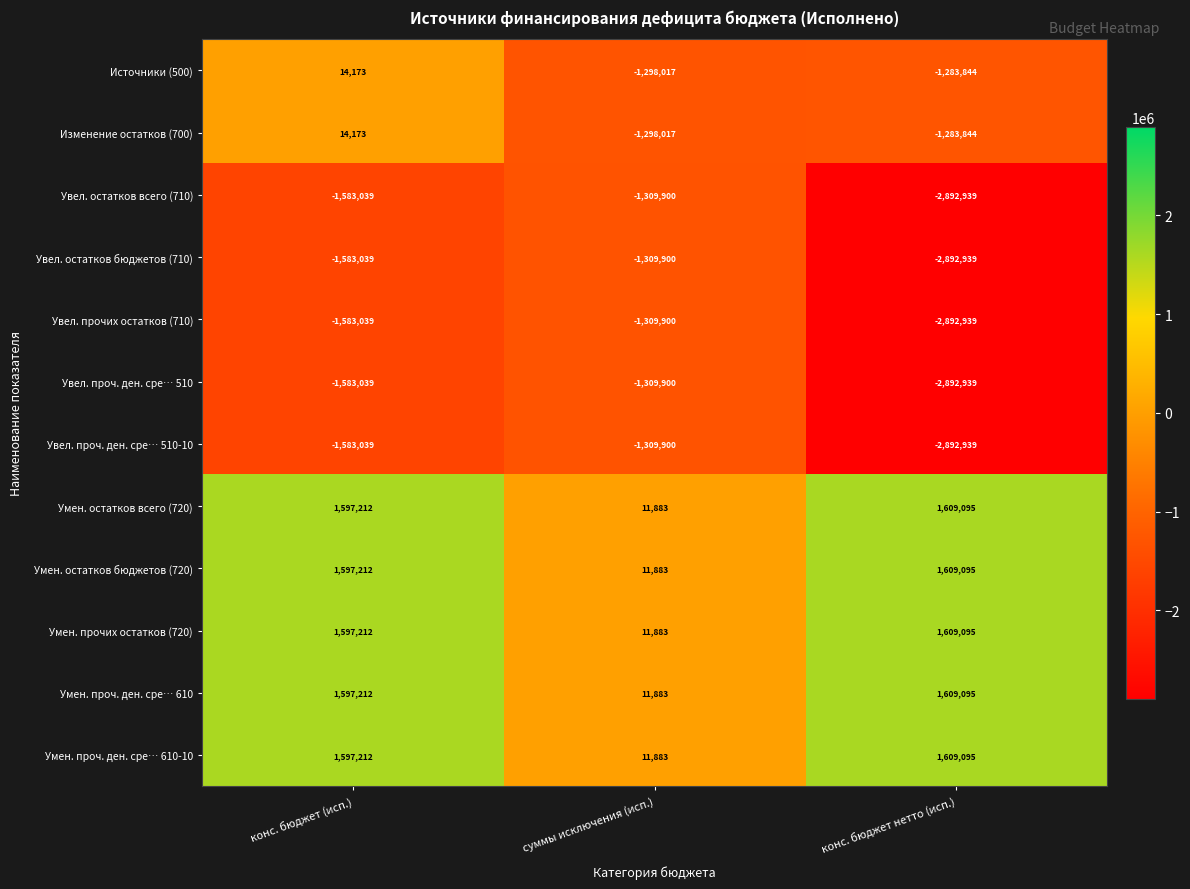

Is it true that Умен. проч. ден. сре… 610-10 equals 1097080 at конс. бюджет (исп.)?

False